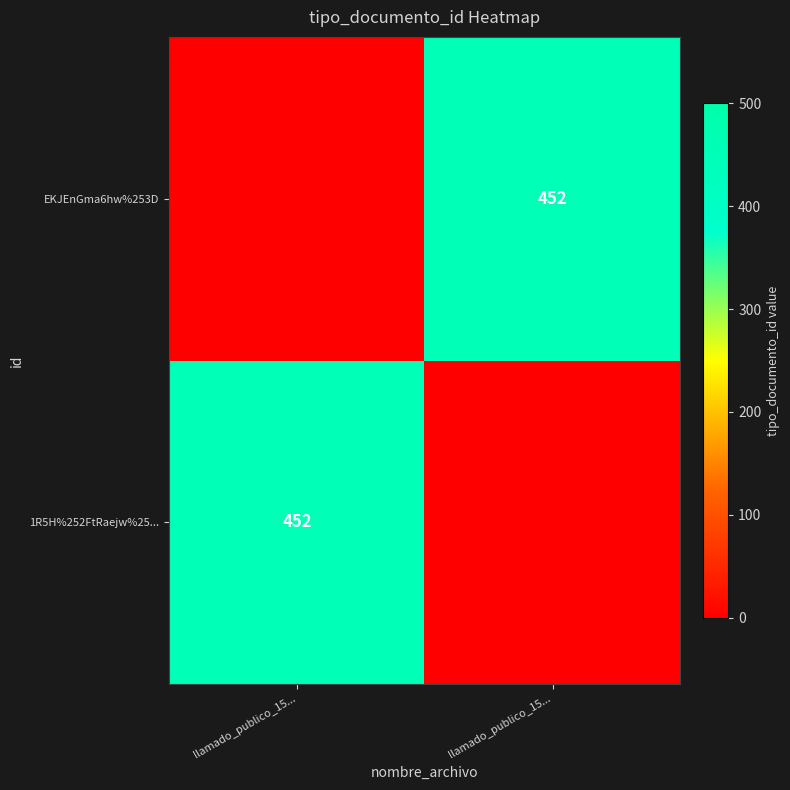

True or false: 1R5H%252FtRaejw%25... has a value of 452 at llamado_publico_15....

True